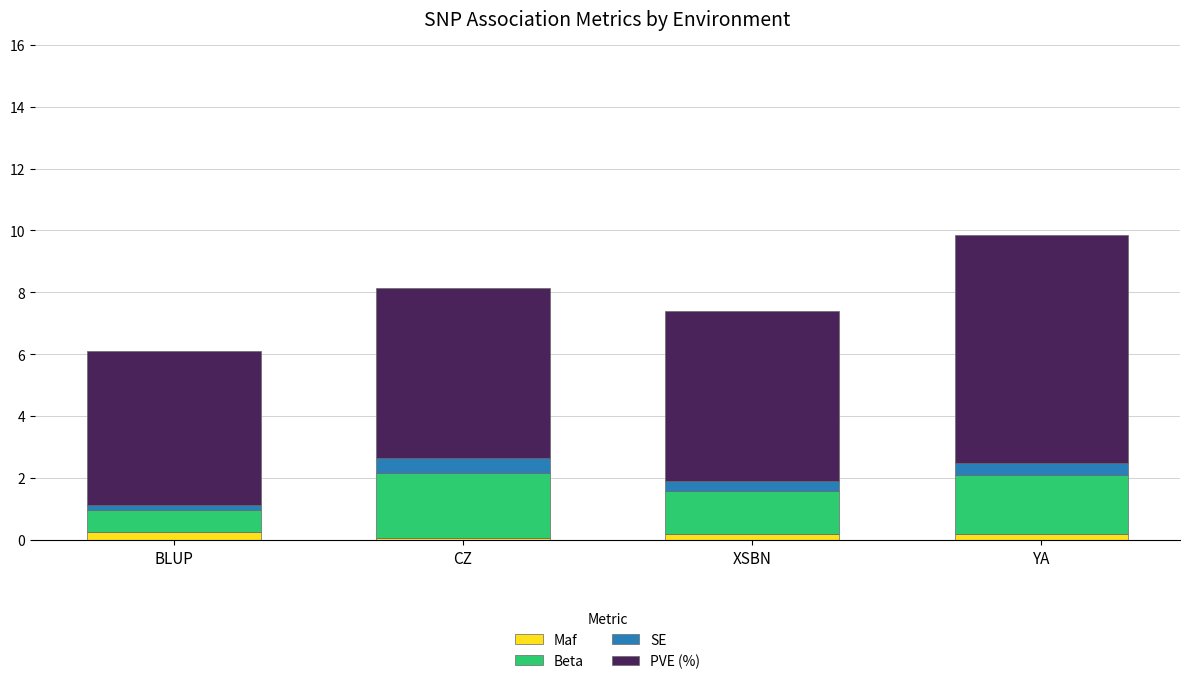

At which category is the sum across all series the highest?

YA